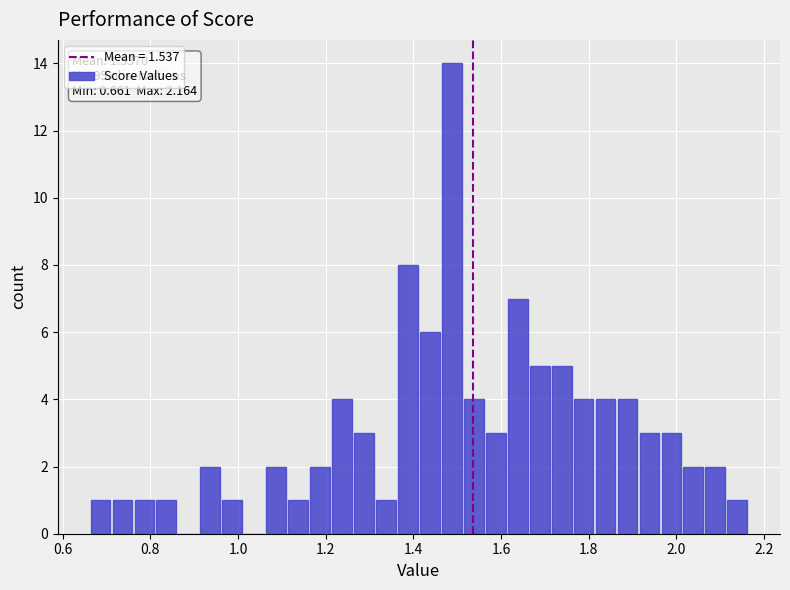

Read against the x-axis, roughly where is the centre of the tallest bar?

1.48